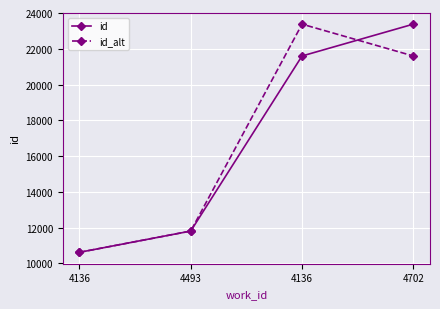

How many values in the id series are below 21598?

2